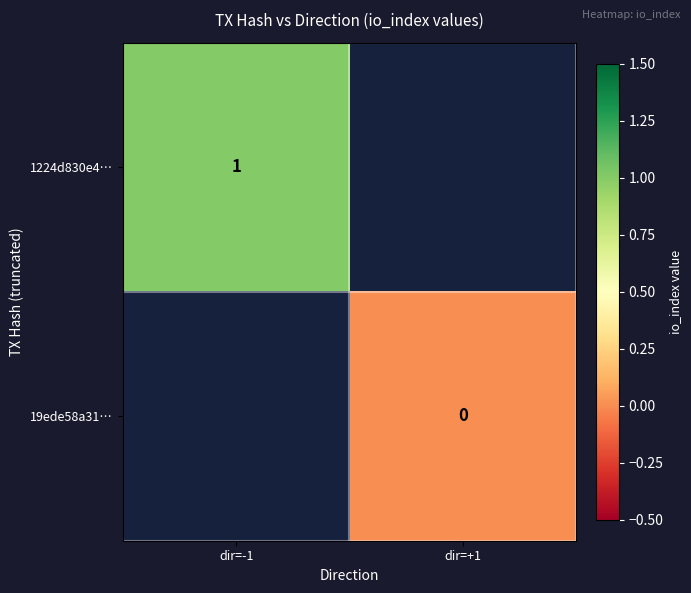

Is the value of 19ede58a31… at dir=+1 greater than the value of 1224d830e4… at dir=-1?

No